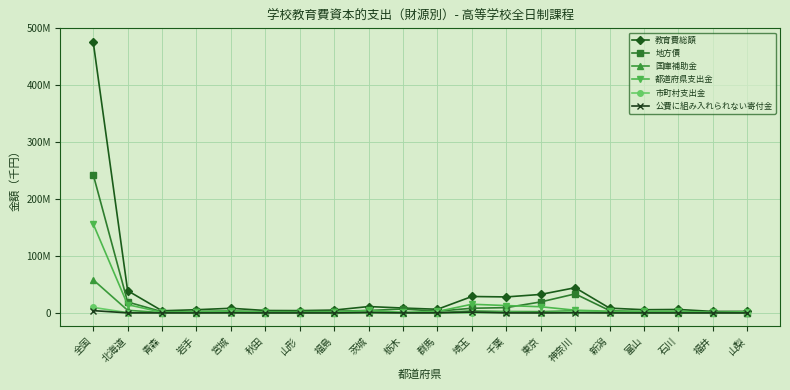

Where is 都道府県支出金 nearest to the value 78645712?

埼玉